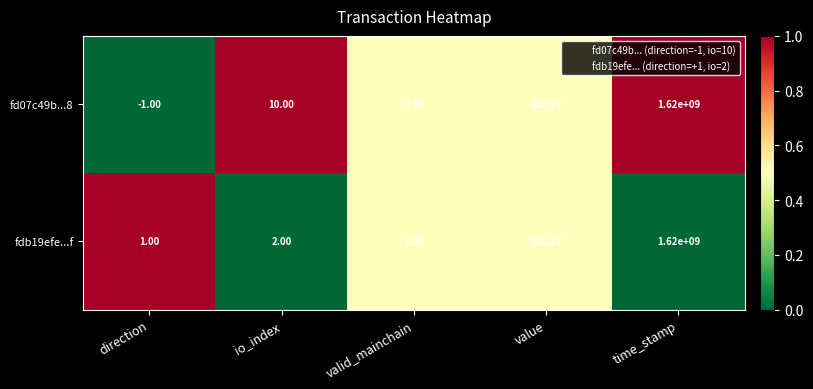

Which category has the highest value across all series?

time_stamp